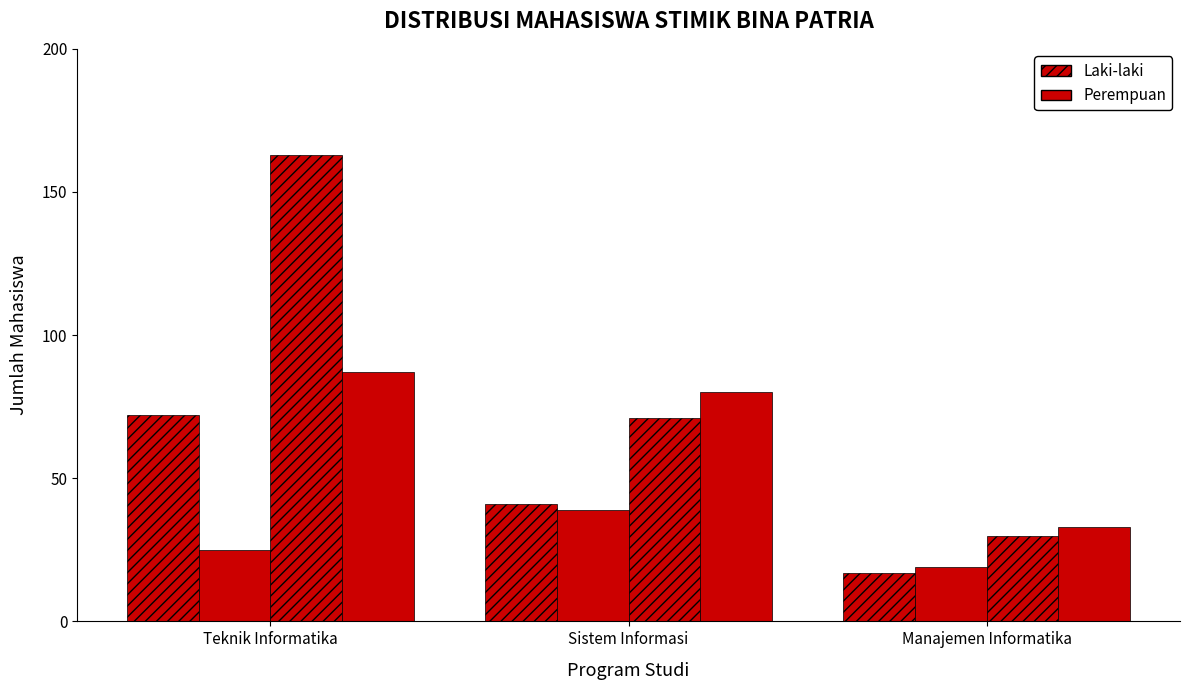

How many data points does each series have?

3